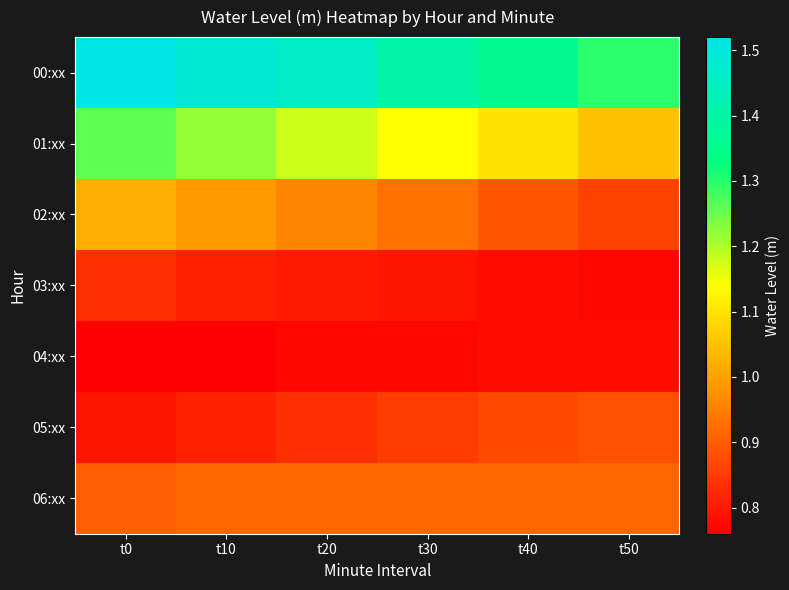

Which series has the largest total across all categories?

00:xx